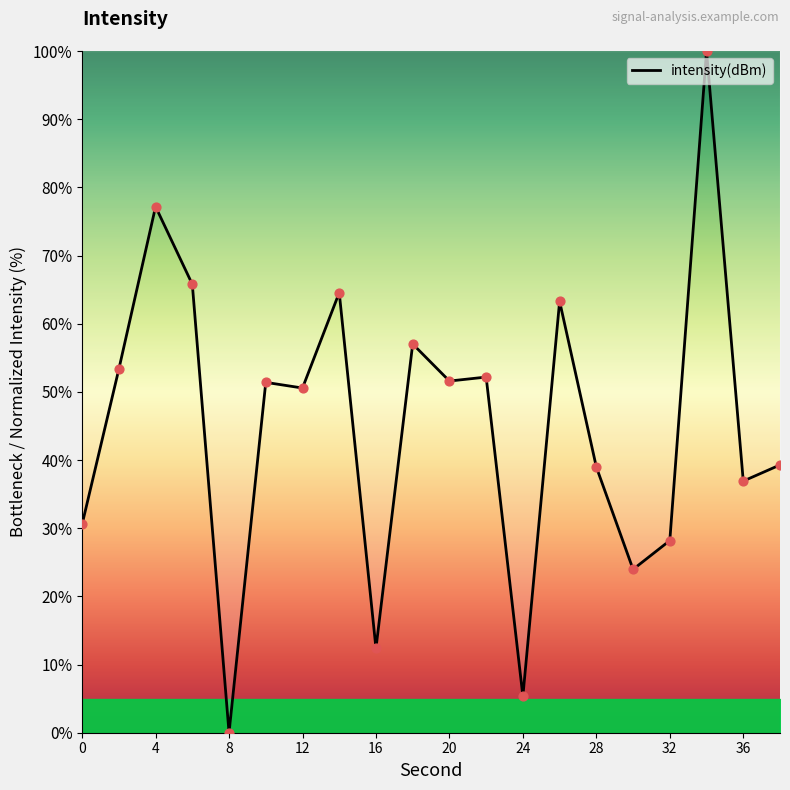

What is the difference between the maximum and minimum values?

100.0